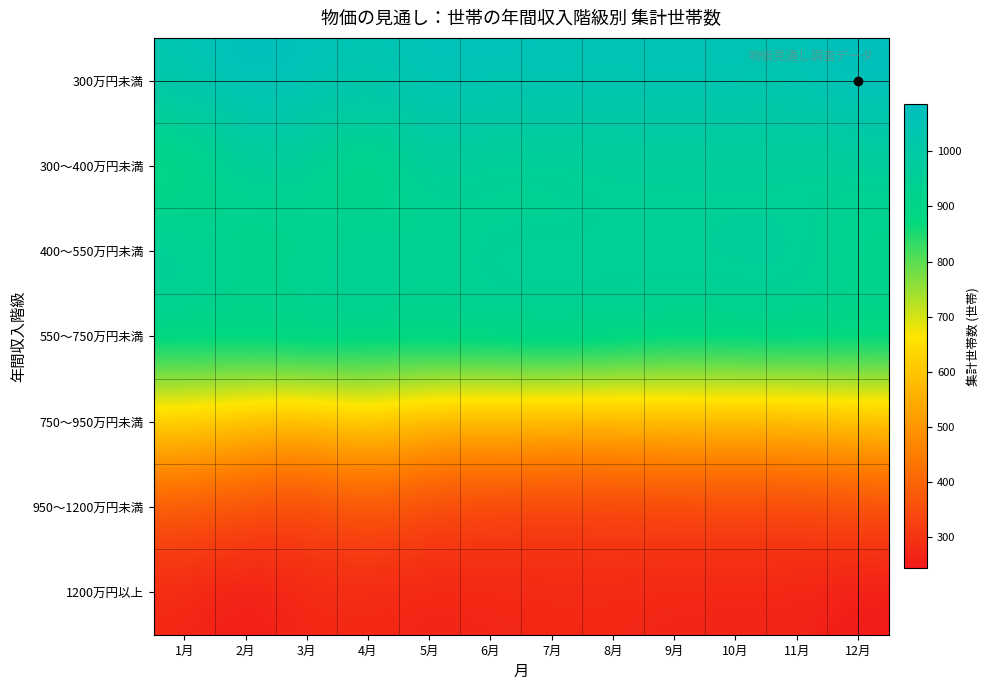

Which category has the highest value across all series?

12月